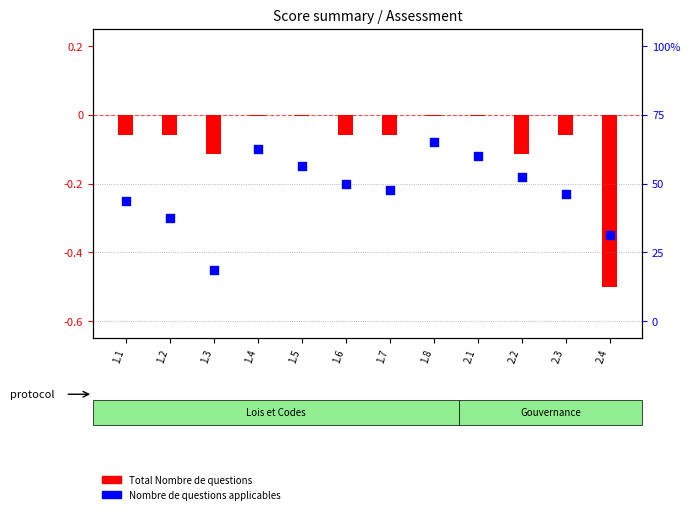

What is the total value across all series at 2.4?

-0.8